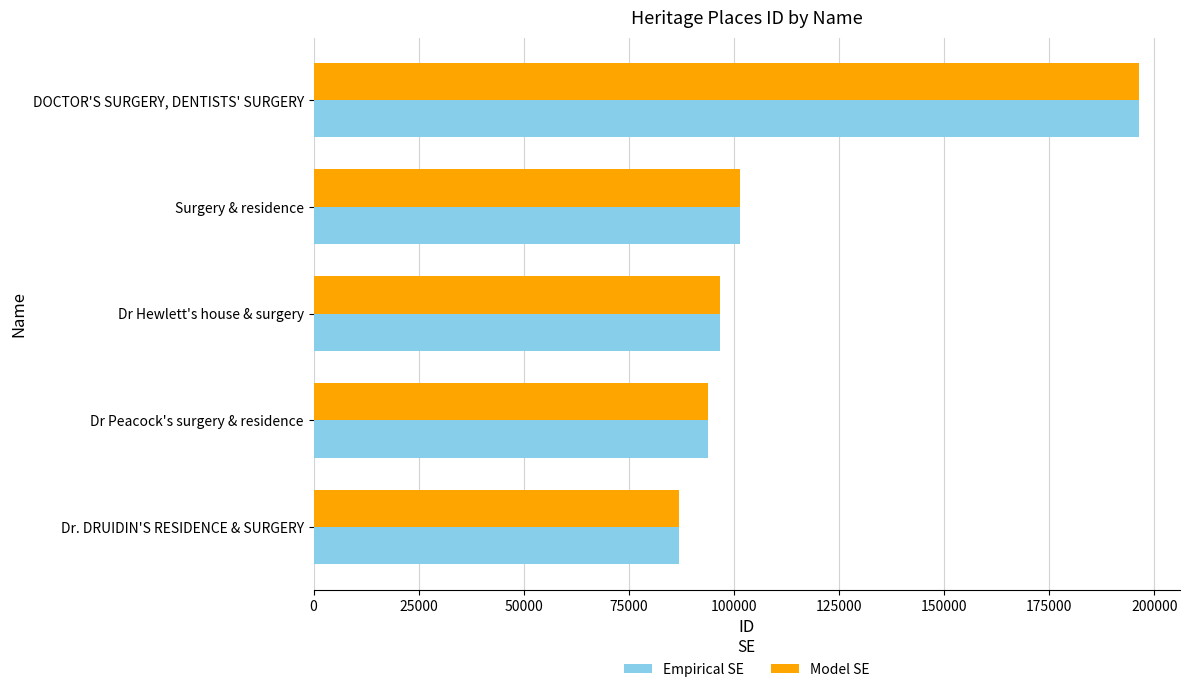

The value of Empirical SE at DOCTOR'S SURGERY, DENTISTS' SURGERY is 85640. True or false?

False